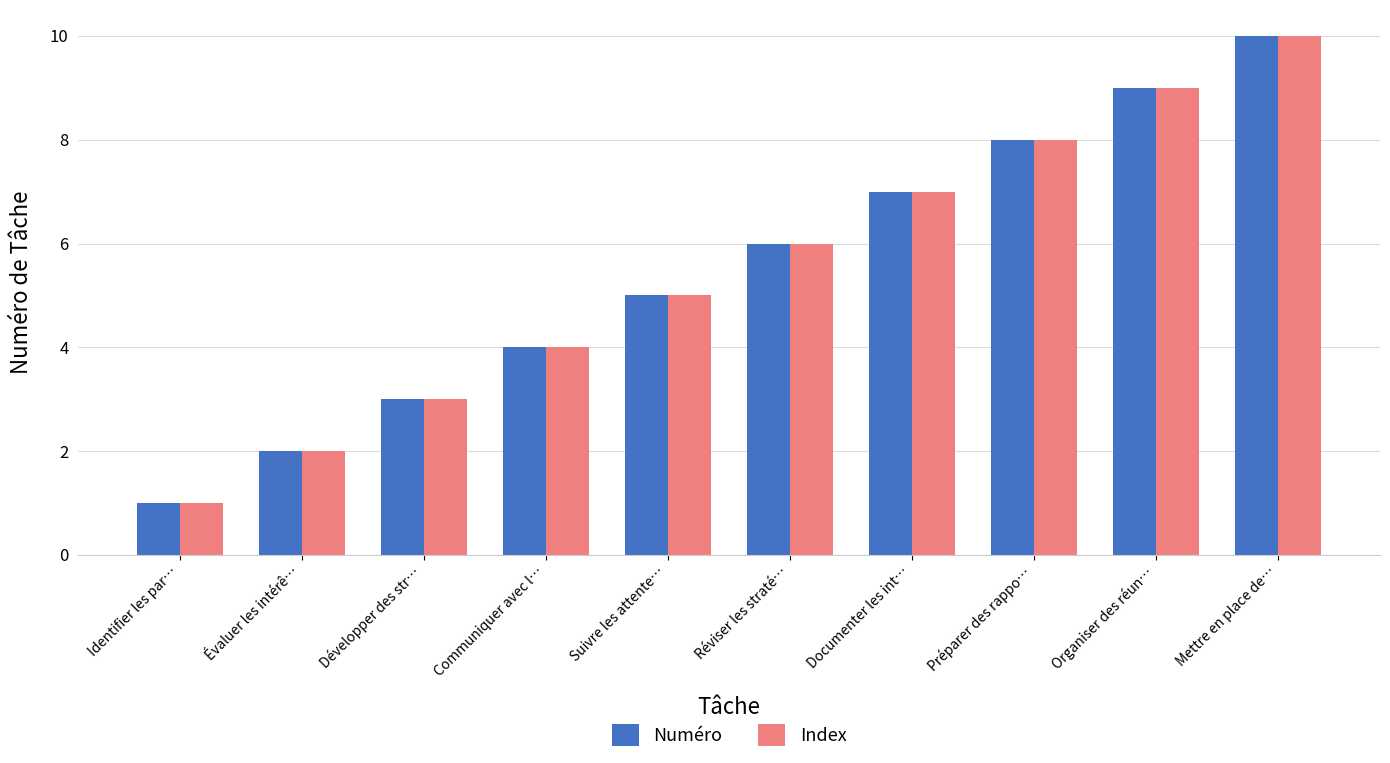

What is the maximum value shown in the chart?

10